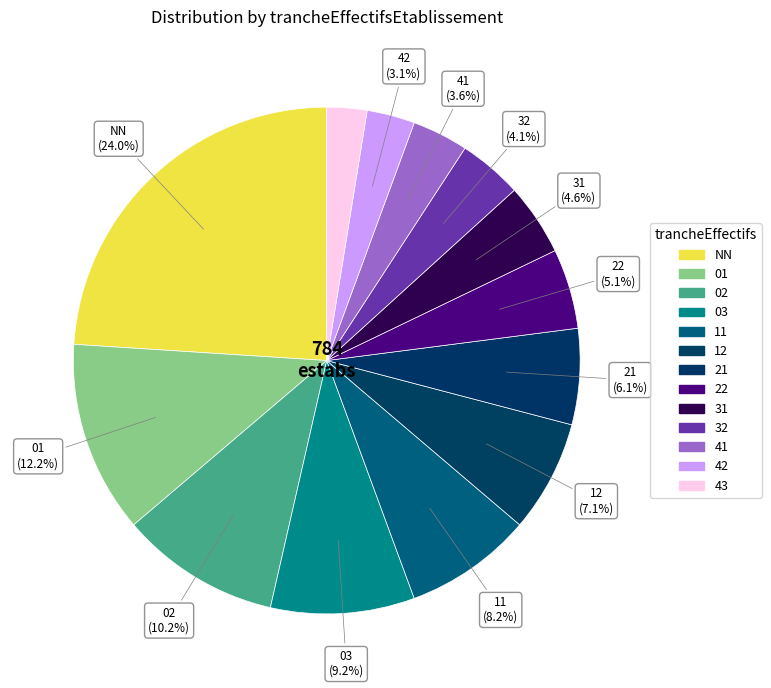

Is there any slice that represents more than half of the pie?

No